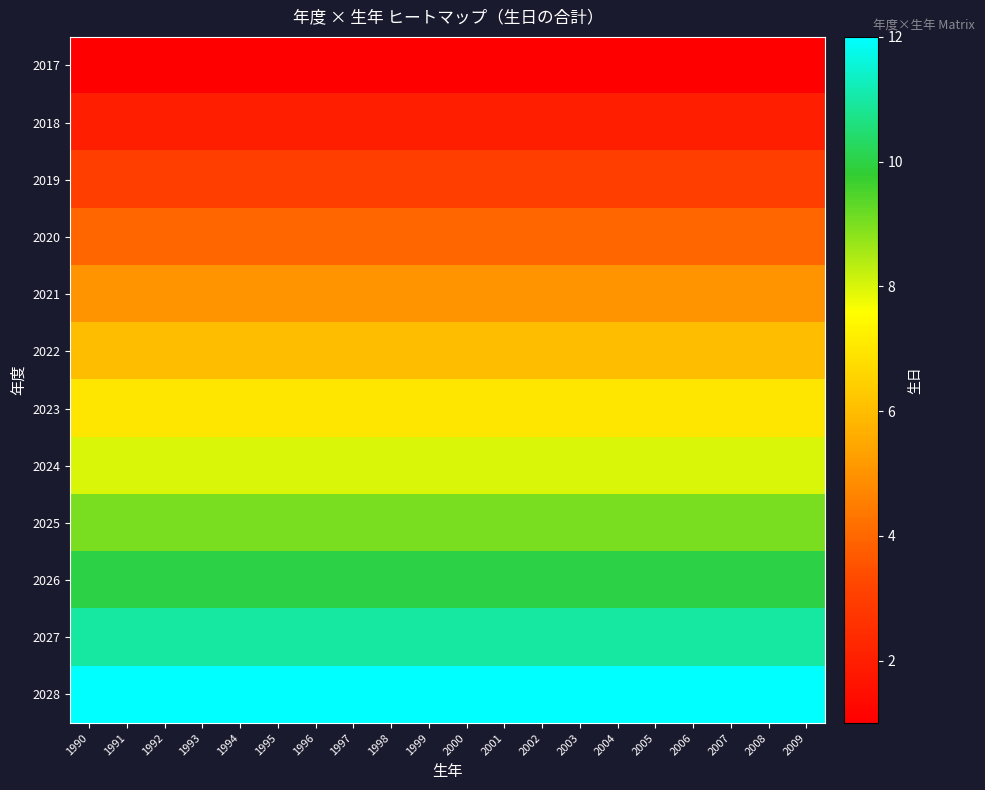

Reading right to left, transcribe all the data shown in this chart.

2017: 2009=1	2008=1	2007=1	2006=1	2005=1	2004=1	2003=1	2002=1	2001=1	2000=1	1999=1	1998=1	1997=1	1996=1	1995=1	1994=1	1993=1	1992=1	1991=1	1990=1
2018: 2009=2	2008=2	2007=2	2006=2	2005=2	2004=2	2003=2	2002=2	2001=2	2000=2	1999=2	1998=2	1997=2	1996=2	1995=2	1994=2	1993=2	1992=2	1991=2	1990=2
2019: 2009=3	2008=3	2007=3	2006=3	2005=3	2004=3	2003=3	2002=3	2001=3	2000=3	1999=3	1998=3	1997=3	1996=3	1995=3	1994=3	1993=3	1992=3	1991=3	1990=3
2020: 2009=4	2008=4	2007=4	2006=4	2005=4	2004=4	2003=4	2002=4	2001=4	2000=4	1999=4	1998=4	1997=4	1996=4	1995=4	1994=4	1993=4	1992=4	1991=4	1990=4
2021: 2009=5	2008=5	2007=5	2006=5	2005=5	2004=5	2003=5	2002=5	2001=5	2000=5	1999=5	1998=5	1997=5	1996=5	1995=5	1994=5	1993=5	1992=5	1991=5	1990=5
2022: 2009=6	2008=6	2007=6	2006=6	2005=6	2004=6	2003=6	2002=6	2001=6	2000=6	1999=6	1998=6	1997=6	1996=6	1995=6	1994=6	1993=6	1992=6	1991=6	1990=6
2023: 2009=7	2008=7	2007=7	2006=7	2005=7	2004=7	2003=7	2002=7	2001=7	2000=7	1999=7	1998=7	1997=7	1996=7	1995=7	1994=7	1993=7	1992=7	1991=7	1990=7
2024: 2009=8	2008=8	2007=8	2006=8	2005=8	2004=8	2003=8	2002=8	2001=8	2000=8	1999=8	1998=8	1997=8	1996=8	1995=8	1994=8	1993=8	1992=8	1991=8	1990=8
2025: 2009=9	2008=9	2007=9	2006=9	2005=9	2004=9	2003=9	2002=9	2001=9	2000=9	1999=9	1998=9	1997=9	1996=9	1995=9	1994=9	1993=9	1992=9	1991=9	1990=9
2026: 2009=10	2008=10	2007=10	2006=10	2005=10	2004=10	2003=10	2002=10	2001=10	2000=10	1999=10	1998=10	1997=10	1996=10	1995=10	1994=10	1993=10	1992=10	1991=10	1990=10
2027: 2009=11	2008=11	2007=11	2006=11	2005=11	2004=11	2003=11	2002=11	2001=11	2000=11	1999=11	1998=11	1997=11	1996=11	1995=11	1994=11	1993=11	1992=11	1991=11	1990=11
2028: 2009=12	2008=12	2007=12	2006=12	2005=12	2004=12	2003=12	2002=12	2001=12	2000=12	1999=12	1998=12	1997=12	1996=12	1995=12	1994=12	1993=12	1992=12	1991=12	1990=12